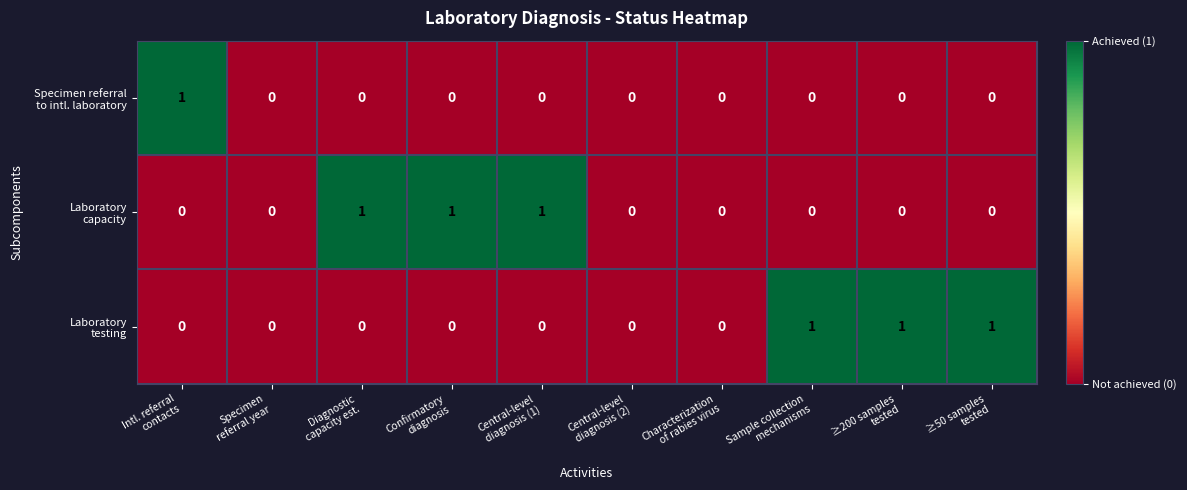

At which category is the sum across all series the highest?

Intl. referral
contacts